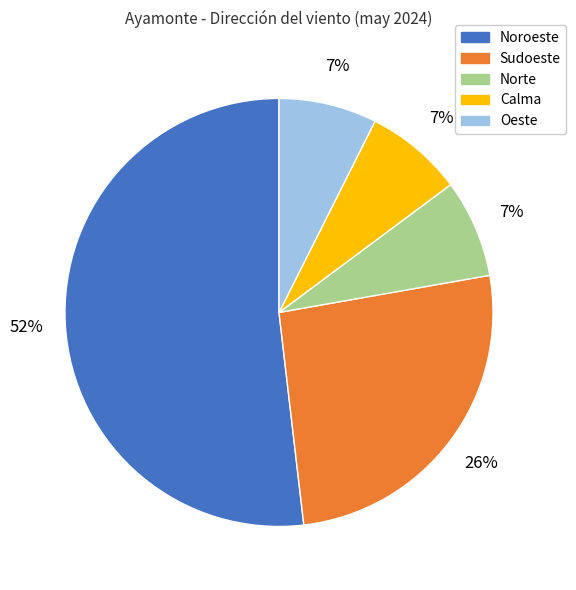

Approximately how many times larger is the value at Oeste compared to Calma?

1.0